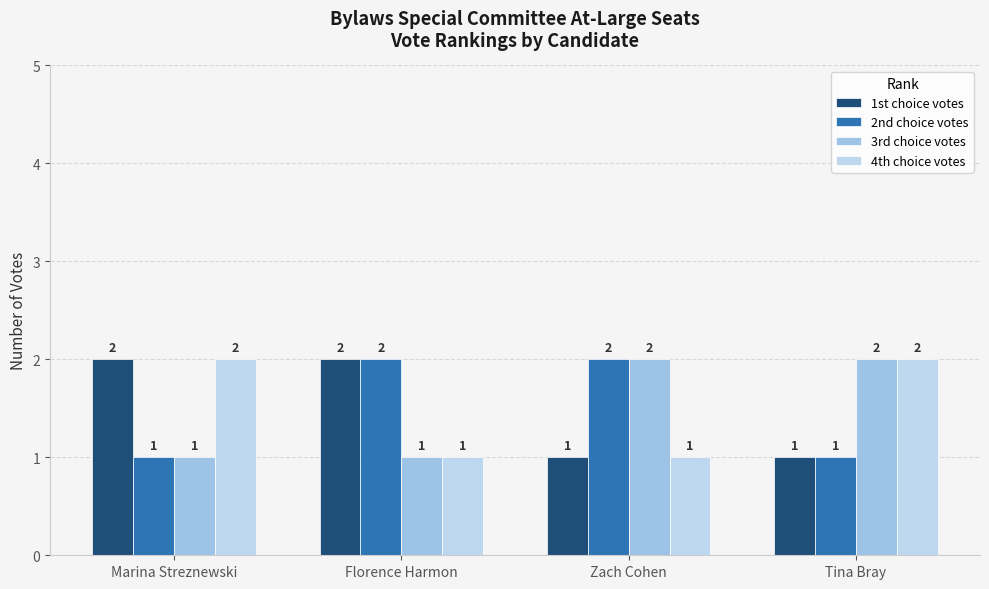

What is the smallest value displayed?

1